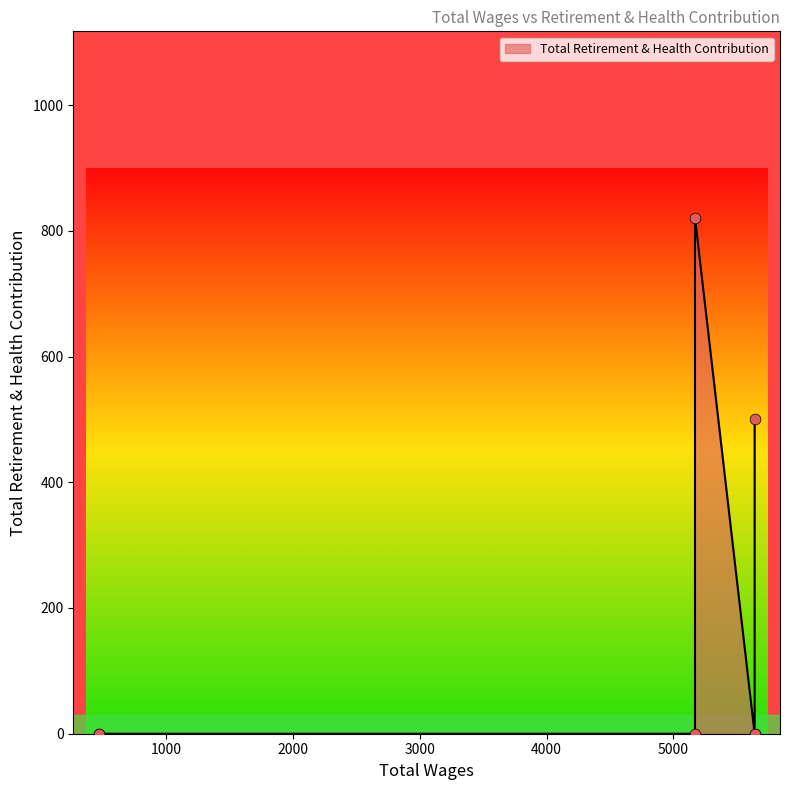

What is the change in value from 5170.0 to 470.0?

-821